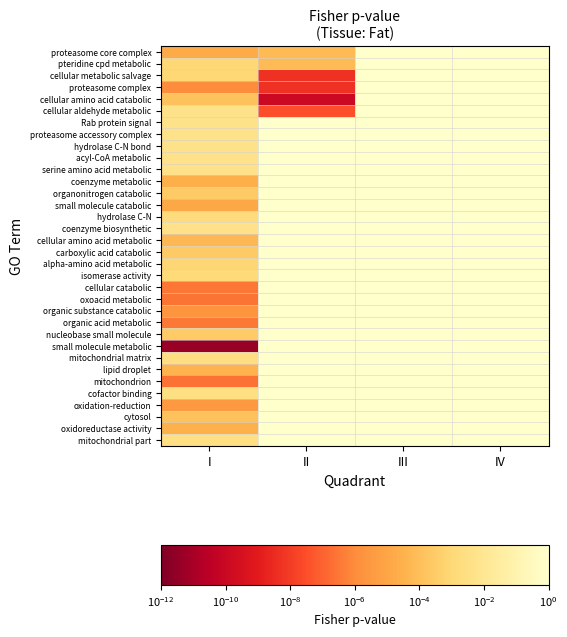

What is the average value of the cofactor binding series?

0.8